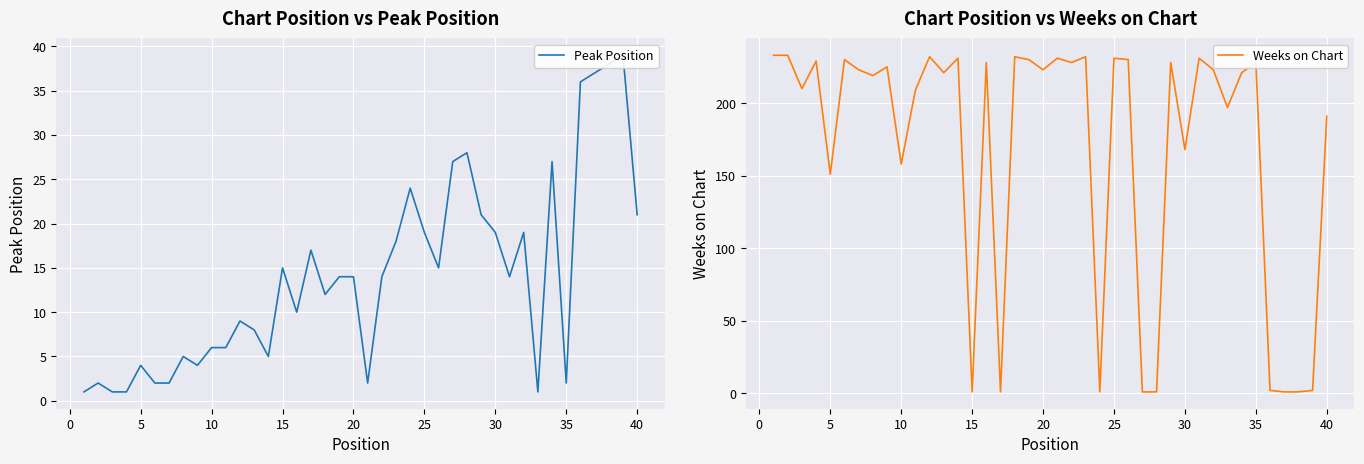

How many series are shown in this chart?

2